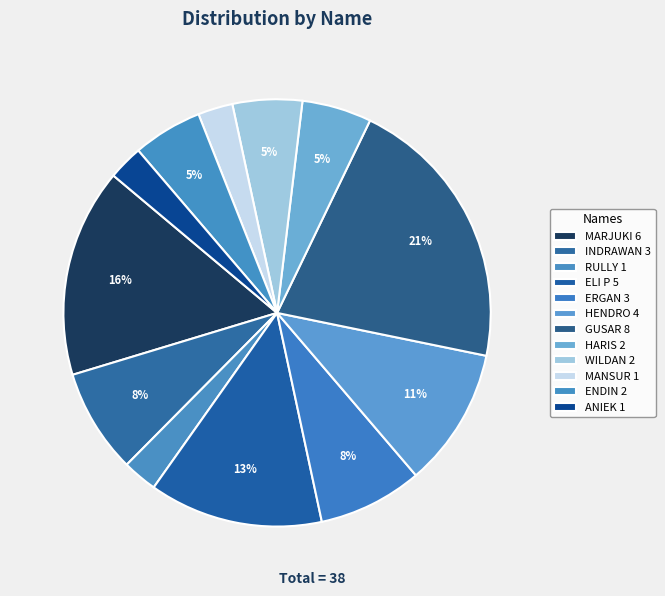

True or false: WILDAN accounts for 1% of the total.

False